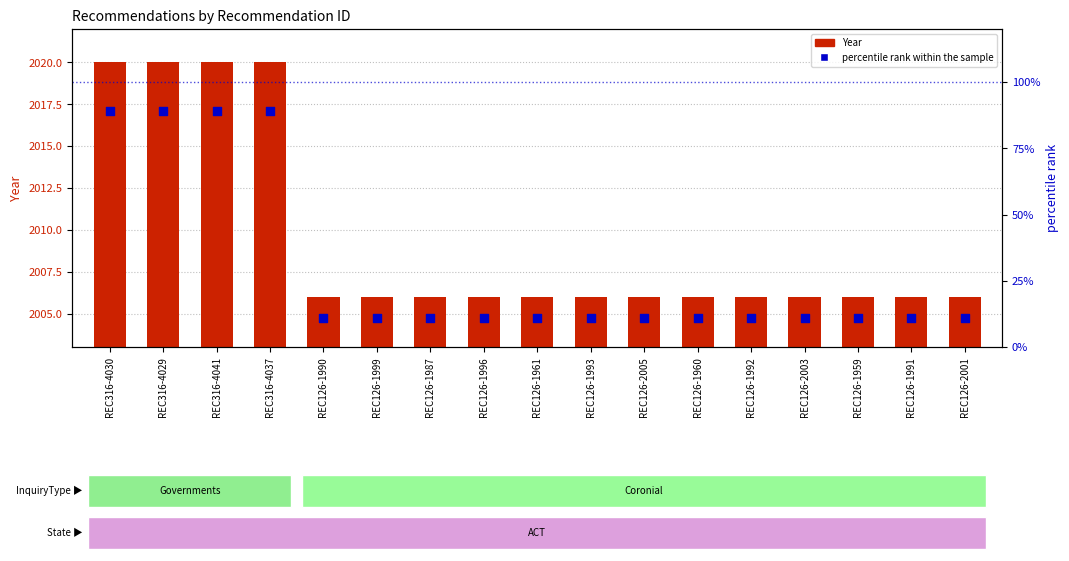

At how many categories does at least one series exceed 343?

17